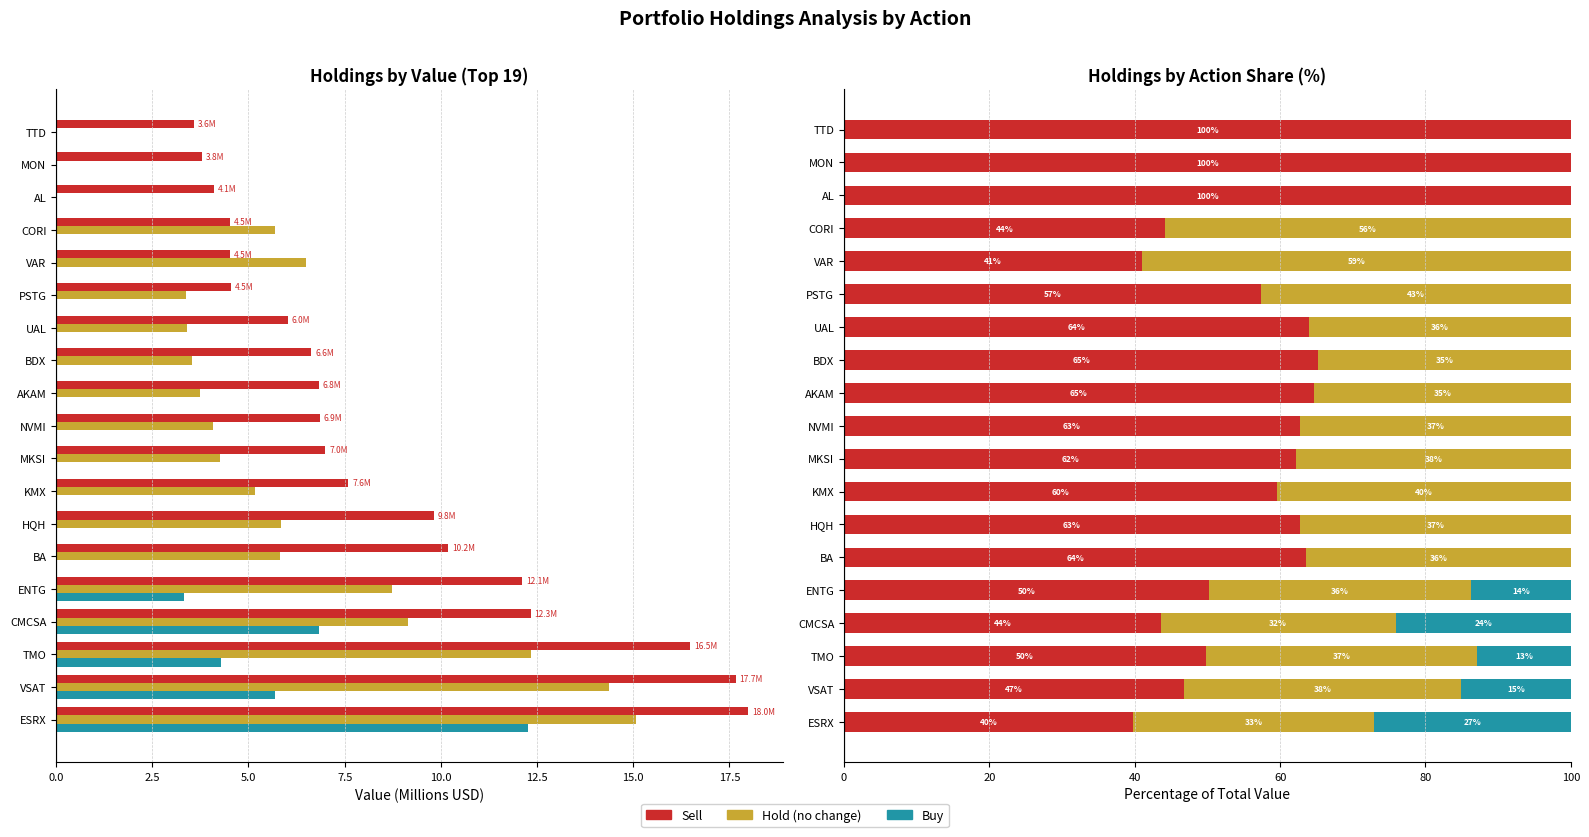

Count the number of data series in this chart.

3